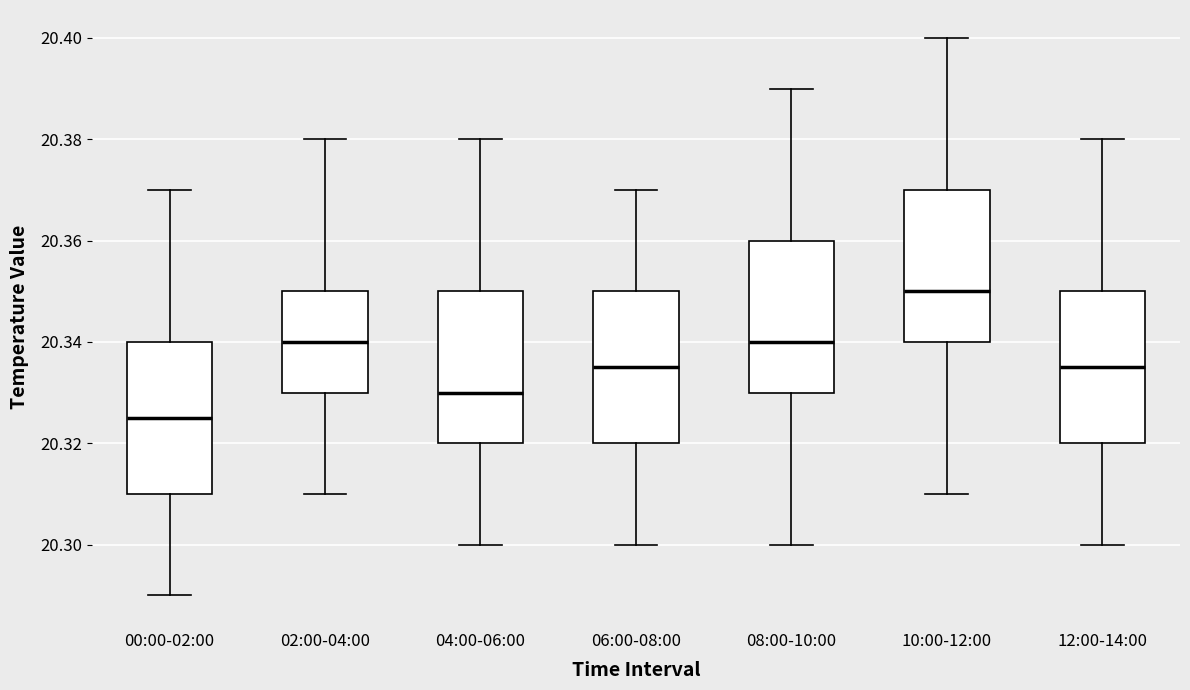

Where does the upper whisker of the box for 04:00-06:00 end on the y-axis? The values are not printed on the chart, so give them approximately, as read against the axis.

20.380